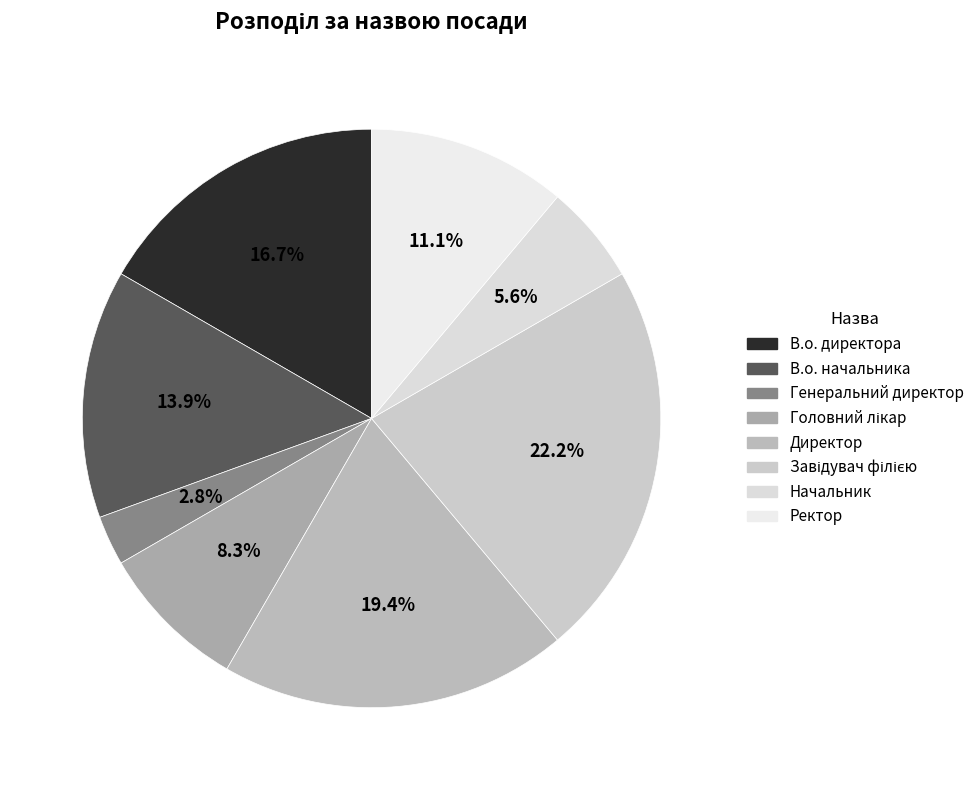

To the nearest percent, what percentage of the pie is Завідувач філією?

22%